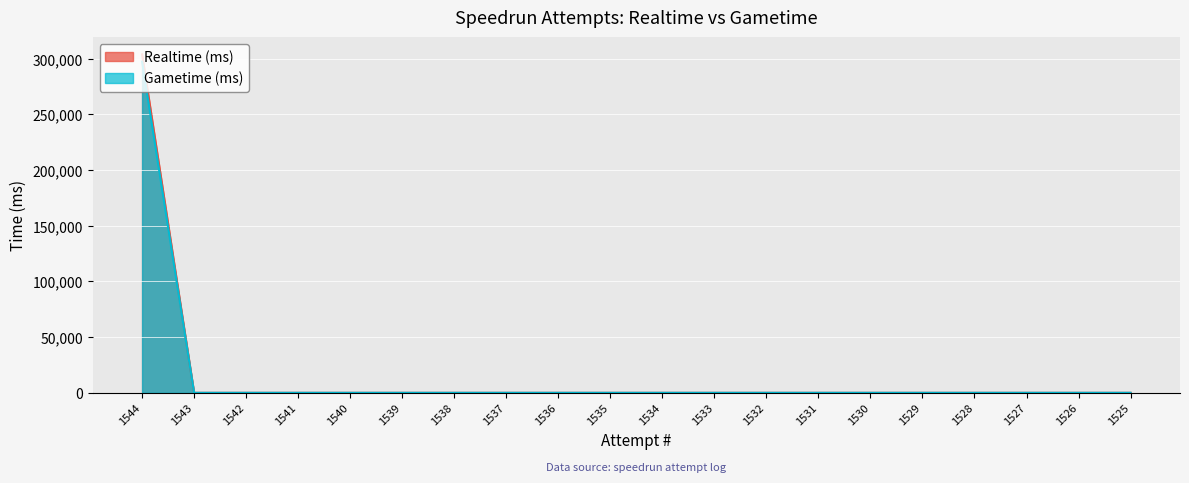

How many lines are shown in the chart?

2